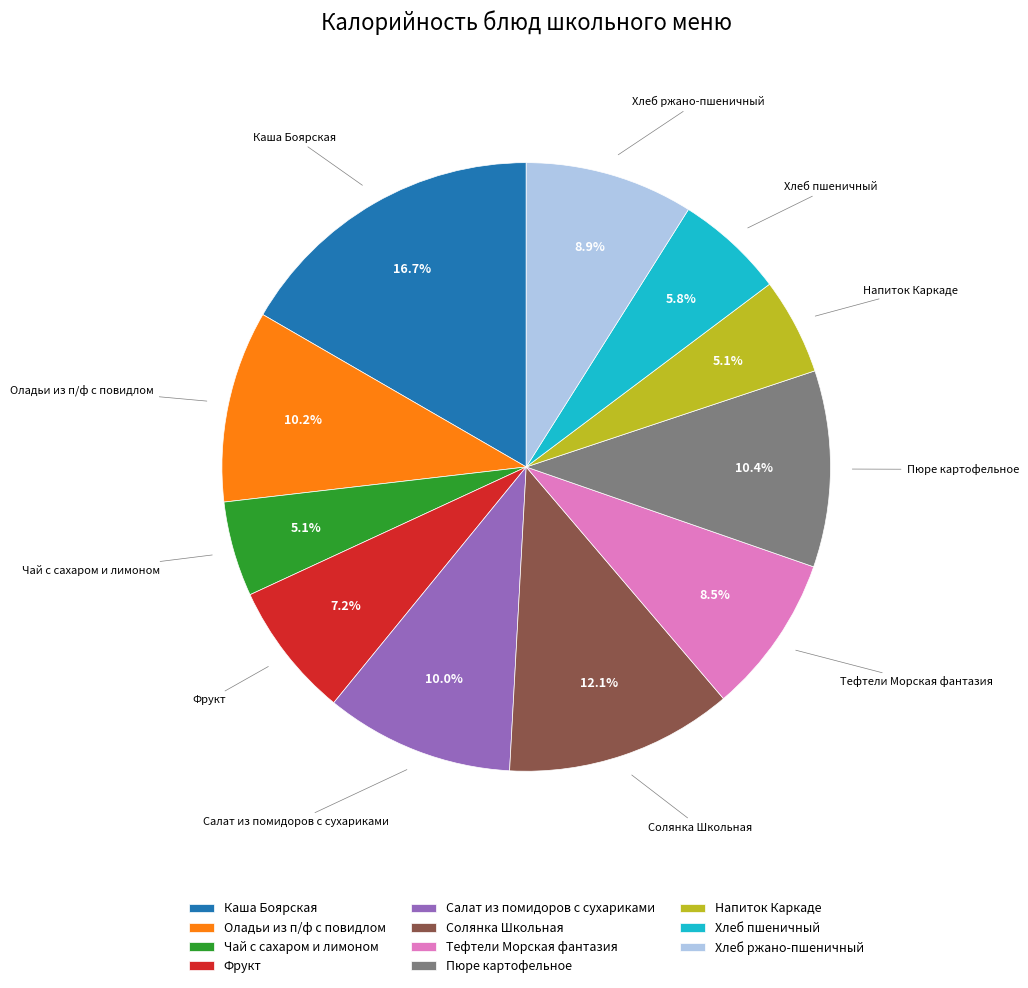

To the nearest percent, what is the difference between the Солянка Школьная and Хлеб ржано-пшеничный slice percentages?

3%